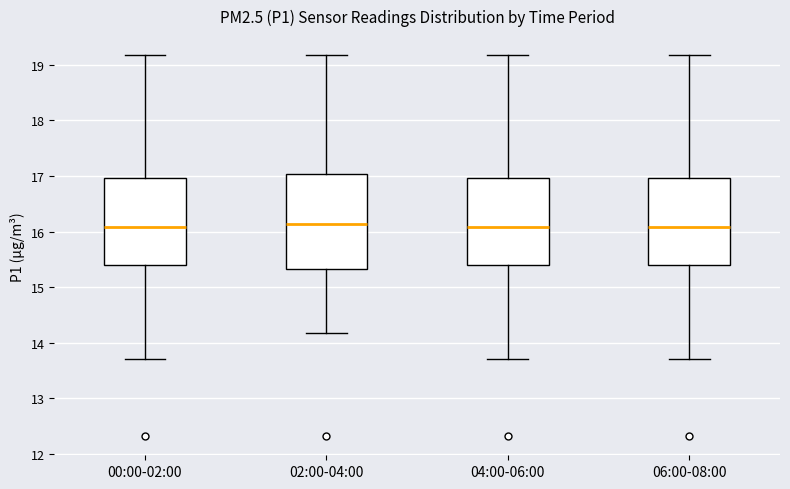

Comparing the boxes themselves (not the whiskers), which one is the tallest?

02:00-04:00